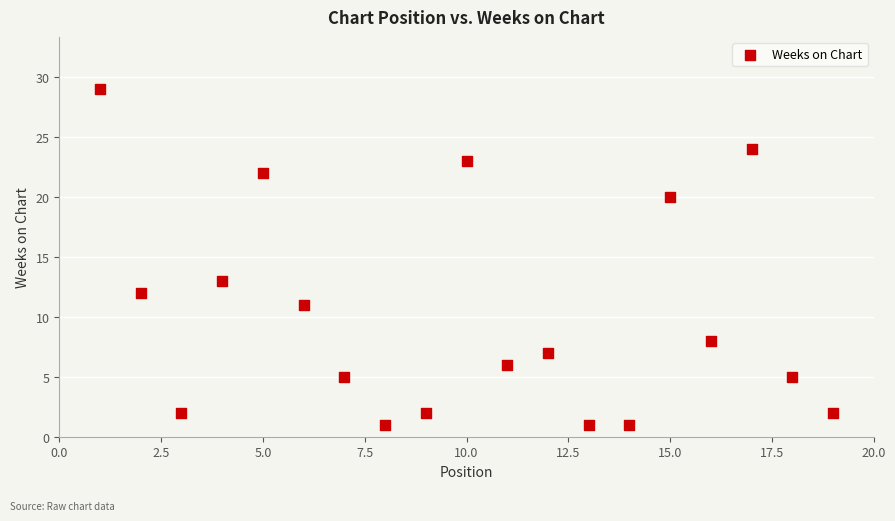

What Y value in the scatter plot is closest to 15?

13